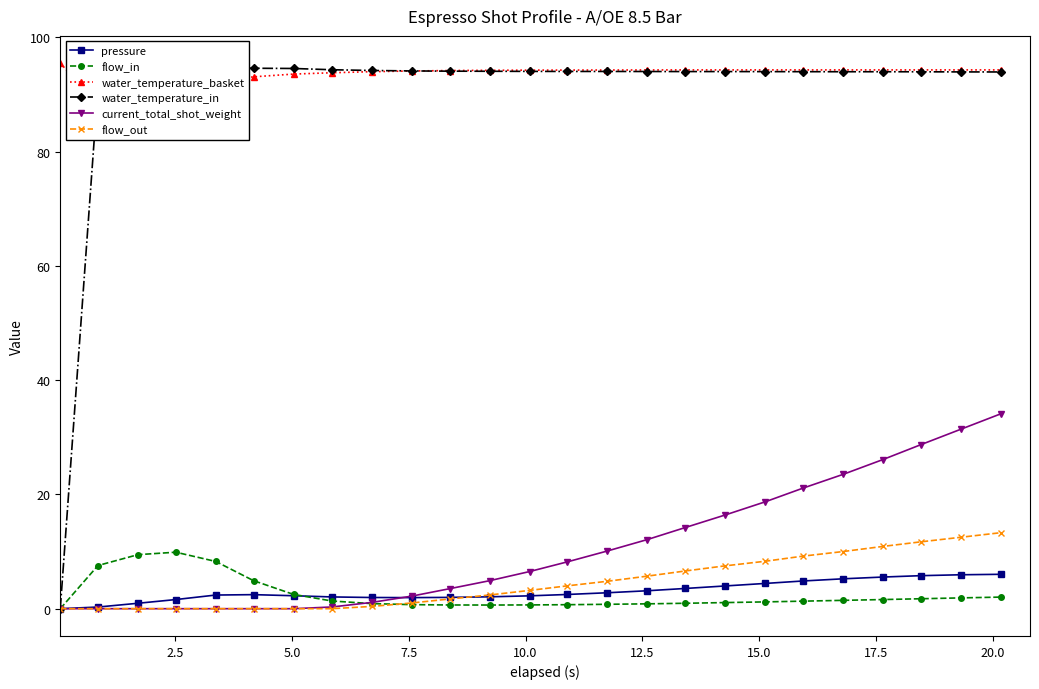

What is the difference between the maximum and minimum values in the water_temperature_in series?

94.7